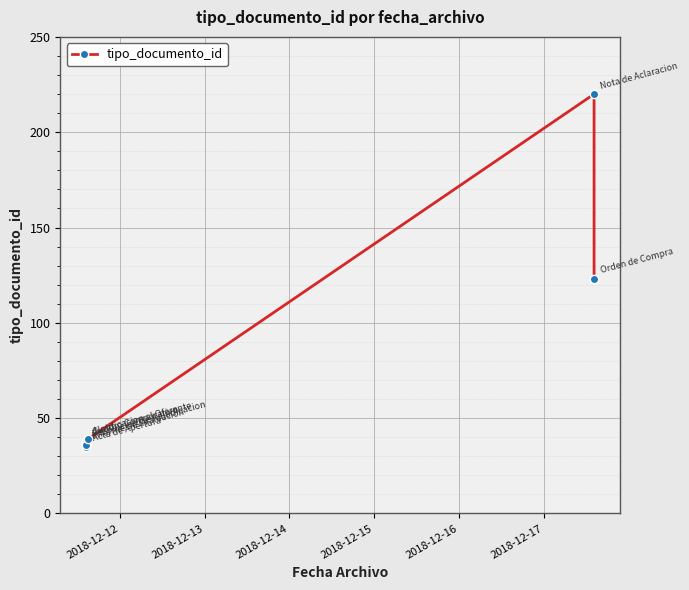

What is the difference between the maximum and minimum values?

185